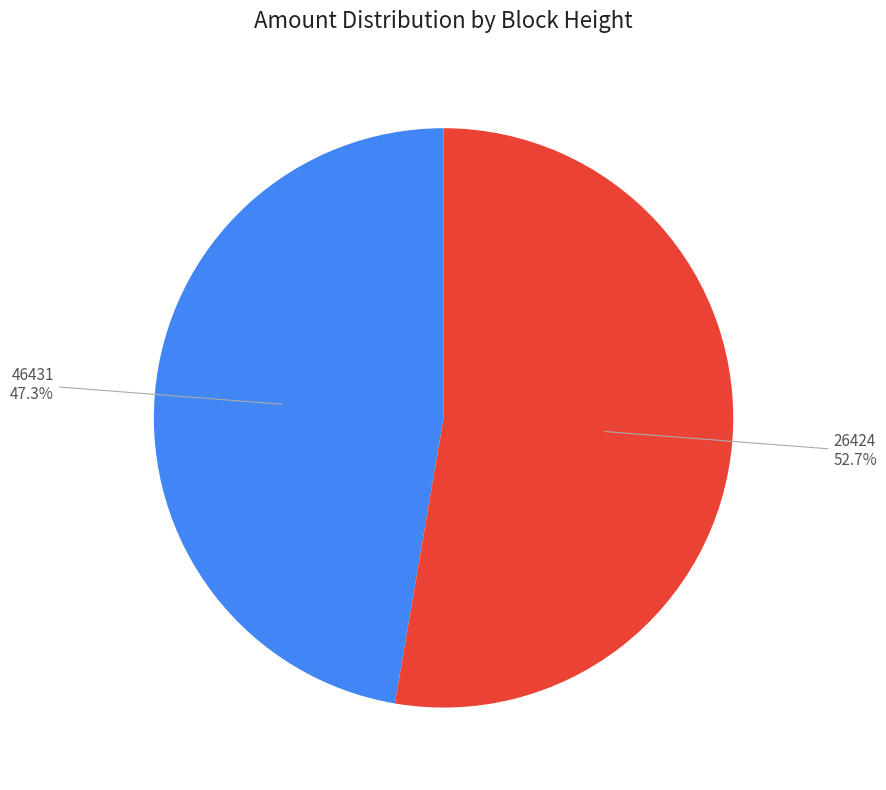

What is the smallest slice in the pie chart?

46431